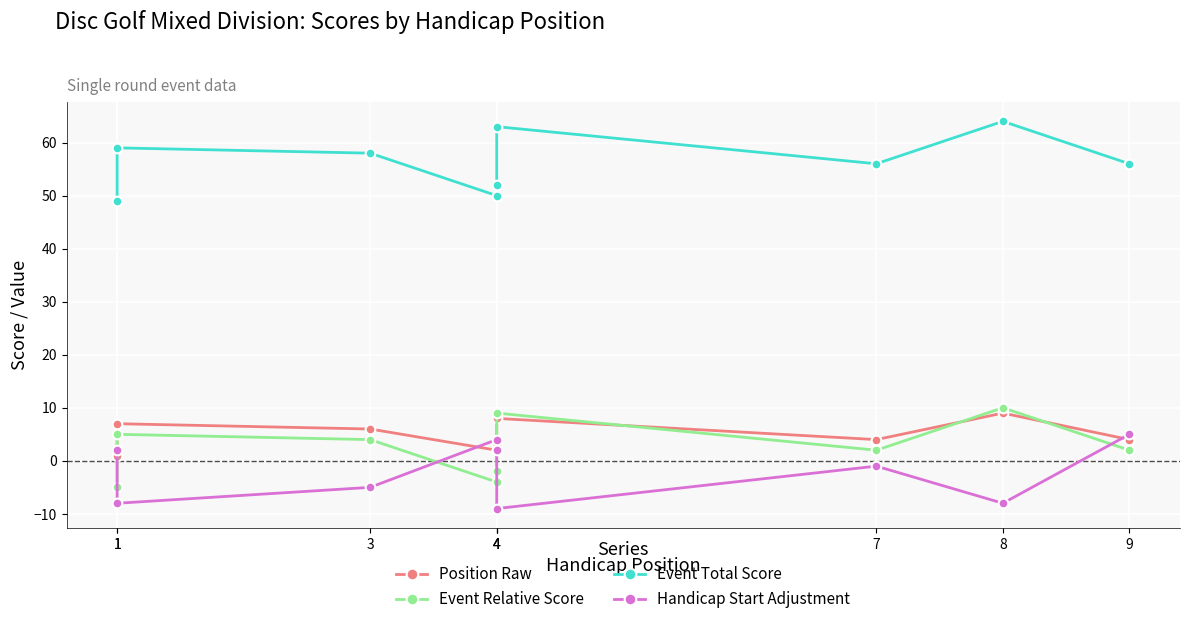

Where is Position Raw nearest to the value 5?

3